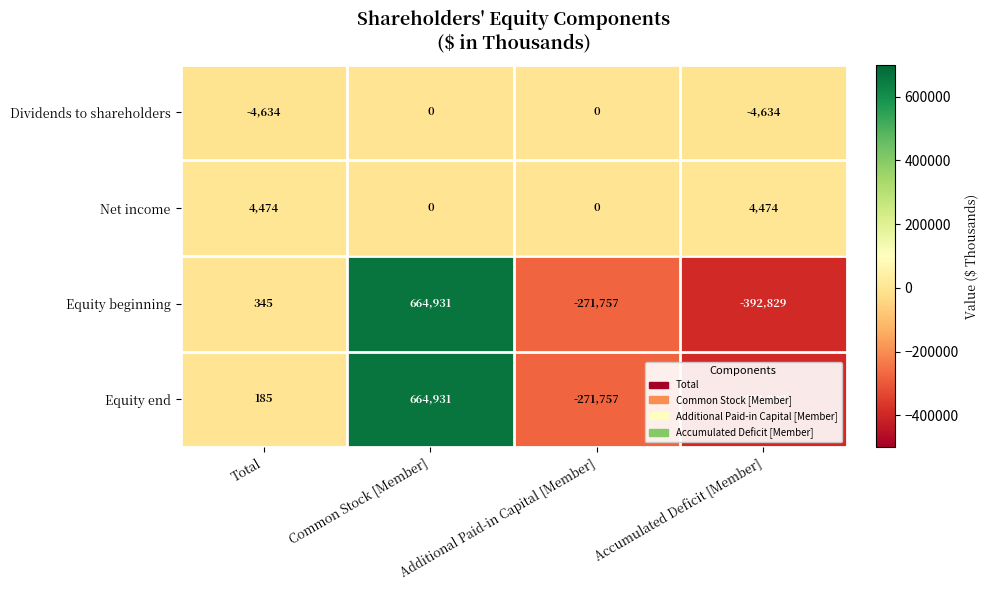

What is the difference between the second highest and second lowest values in the Net income series?

4474